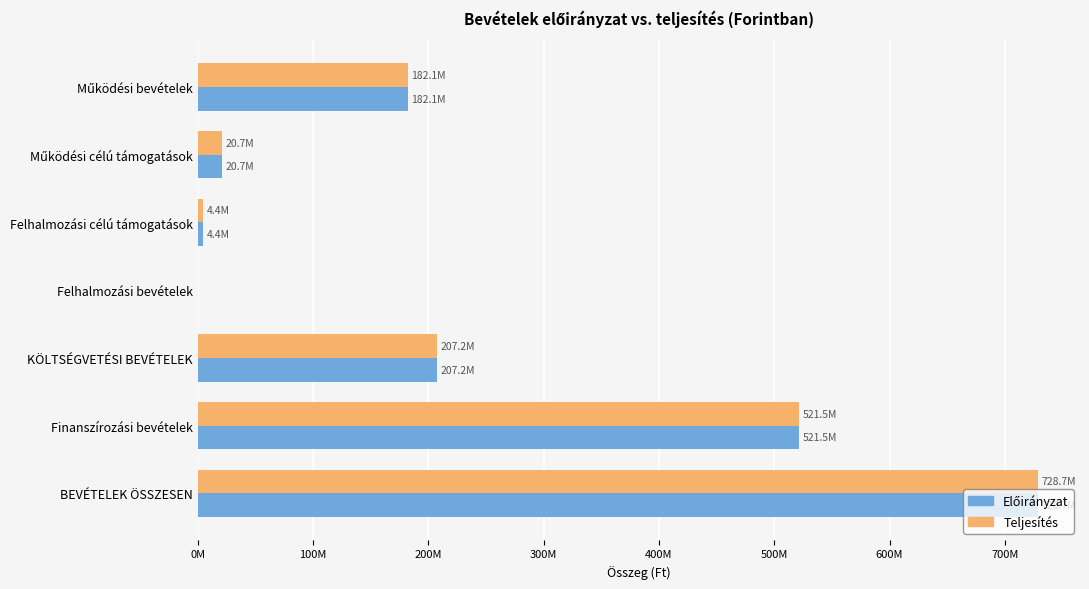

Reading right to left, what are all the values shown in this chart?

Előirányzat: 728691791	521474852	207216939	0	4353475	20745576	182117888
Teljesítés: 728691791	521474852	207216939	0	4353475	20745576	182117888